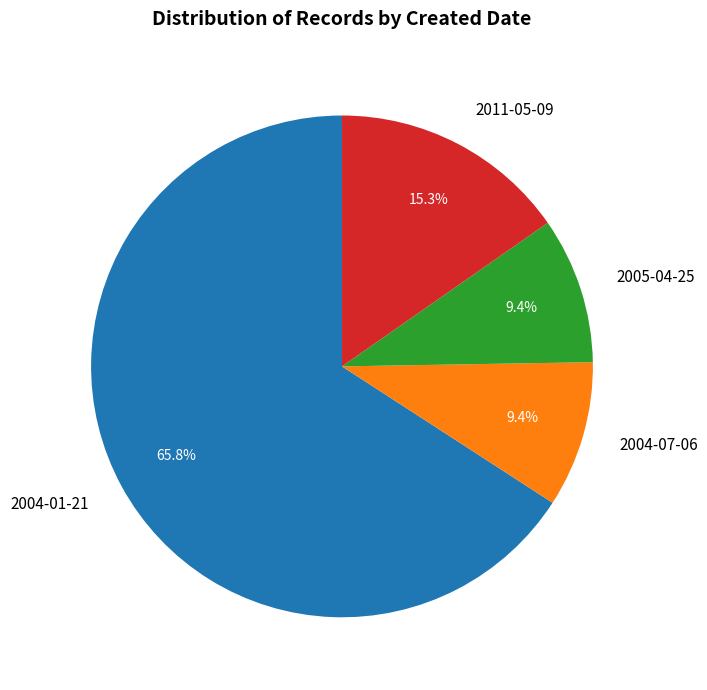

Does 2004-01-21 represent more than half of the total?

Yes